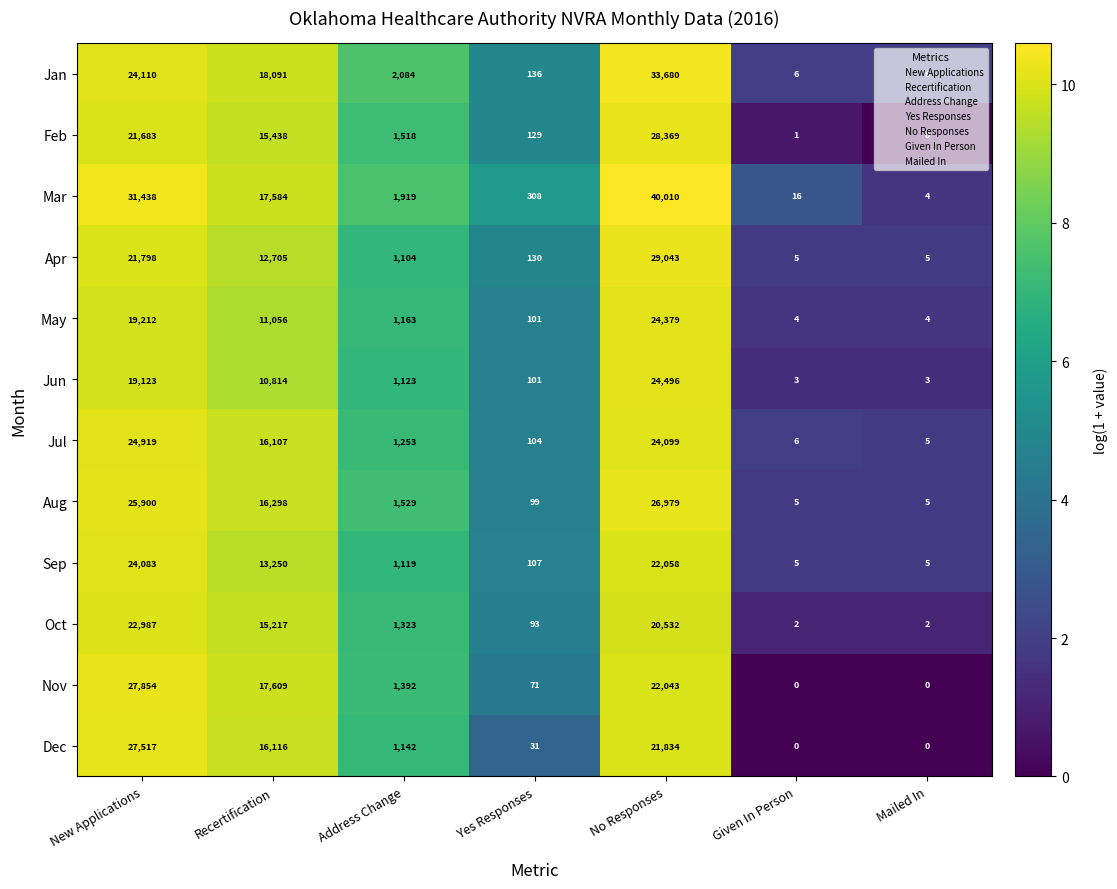

What is the difference between the maximum and second lowest values in the Aug series?

26974